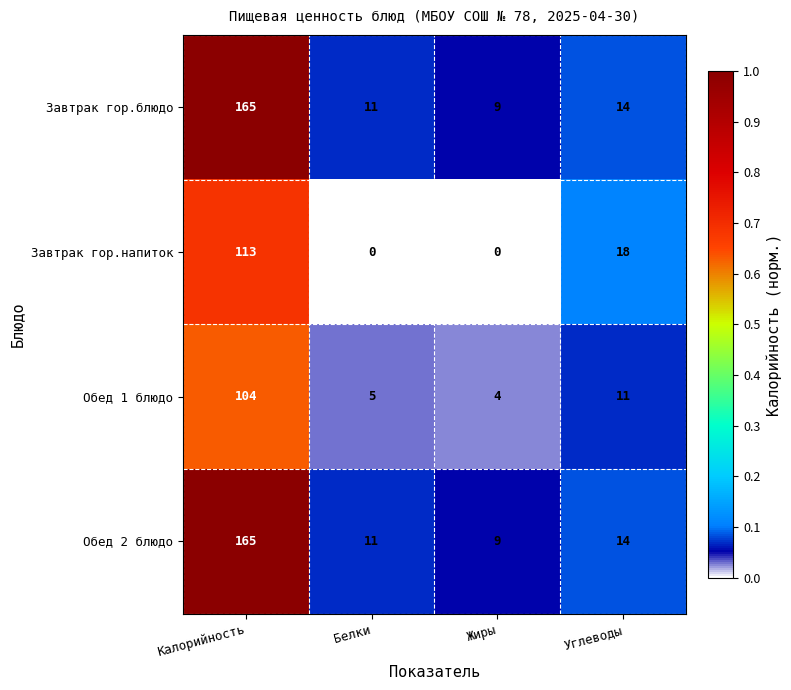

What is the difference between the maximum and second lowest values in the Завтрак гор.блюдо series?

154